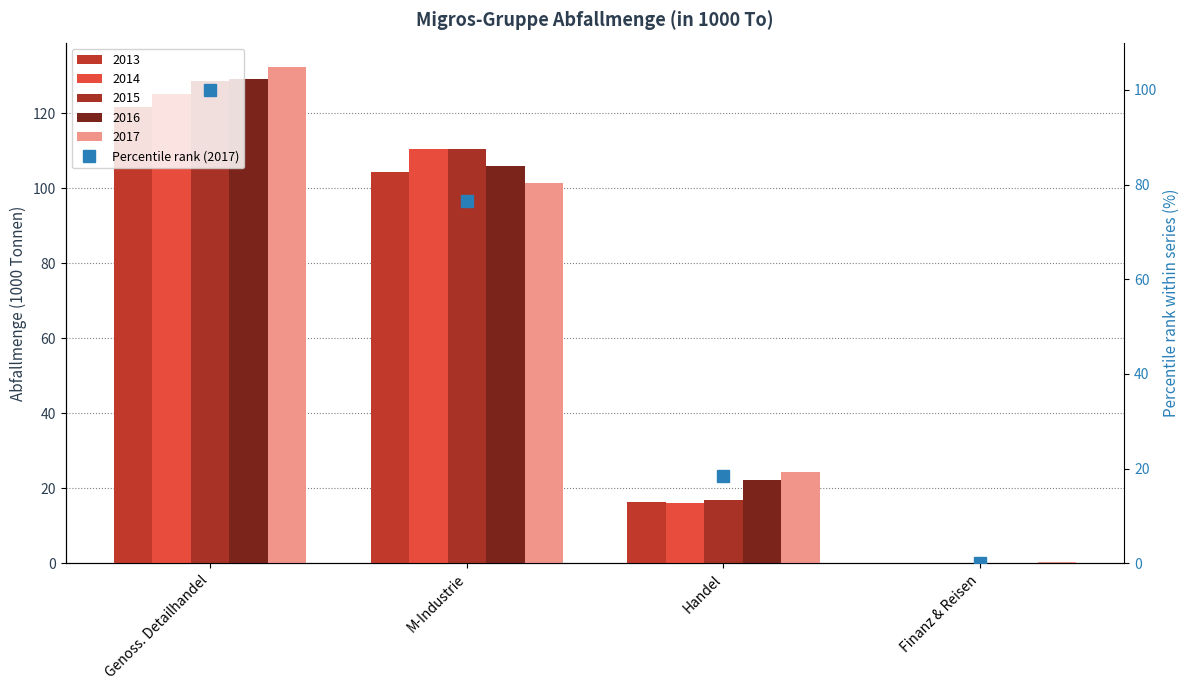

How many values are below 76?

2